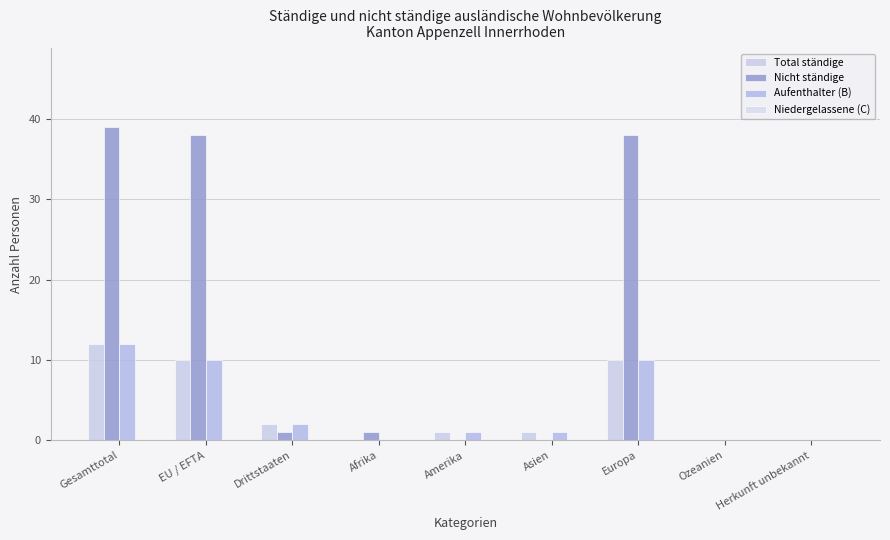

Which series has the largest total across all categories?

Nicht ständige